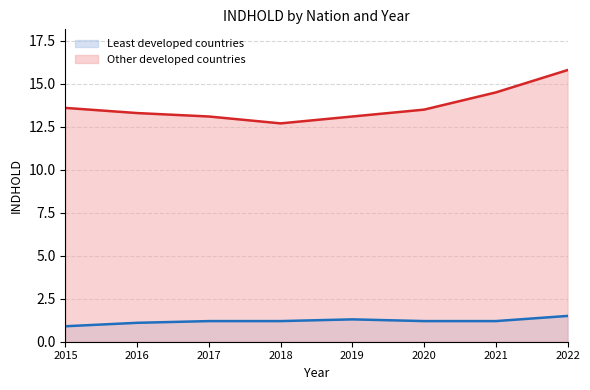

True or false: Other developed countries (line) and Least developed countries (line) cross at least once.

False